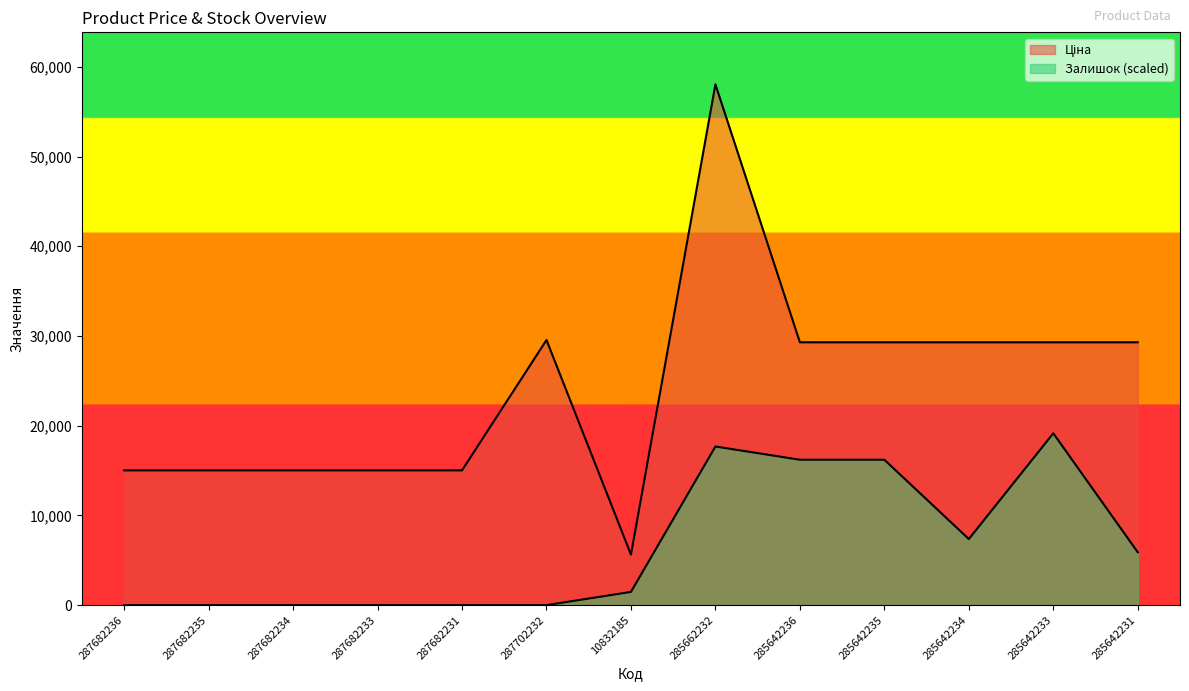

How many lines are shown in the chart?

2